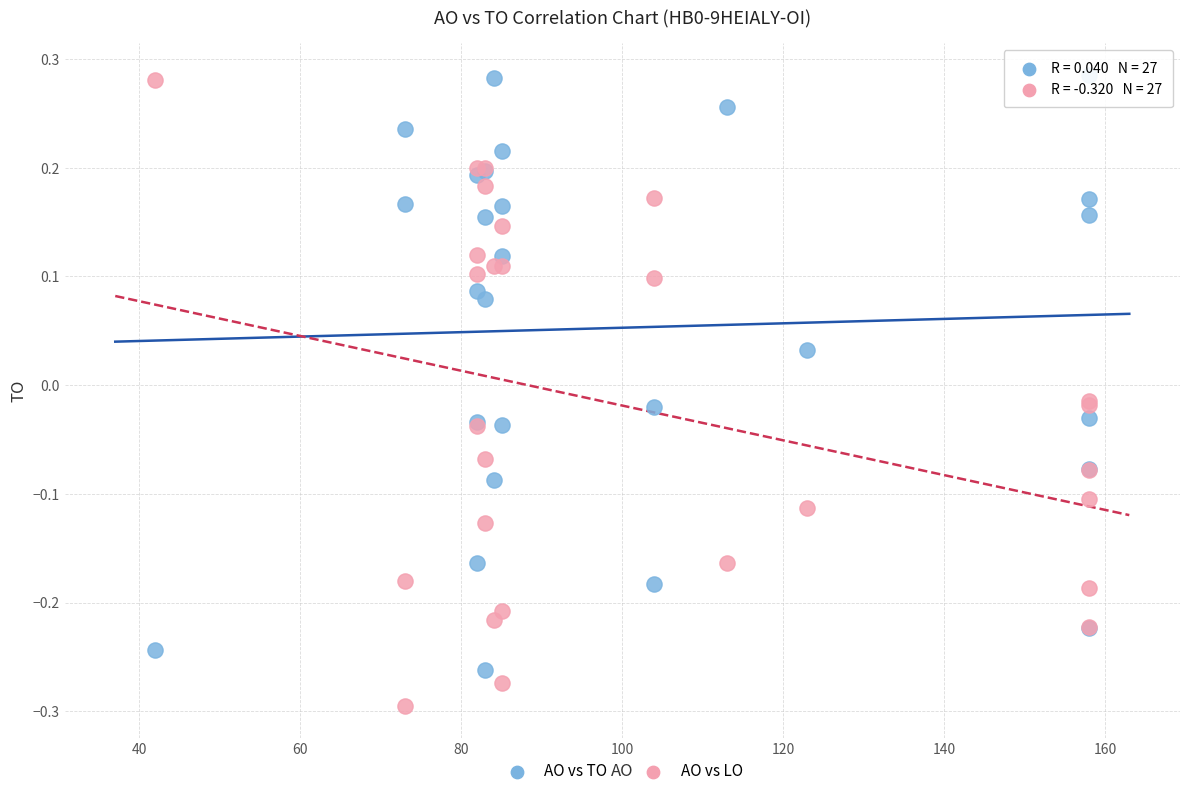

Which series has the widest spread of Y values?

AO vs LO